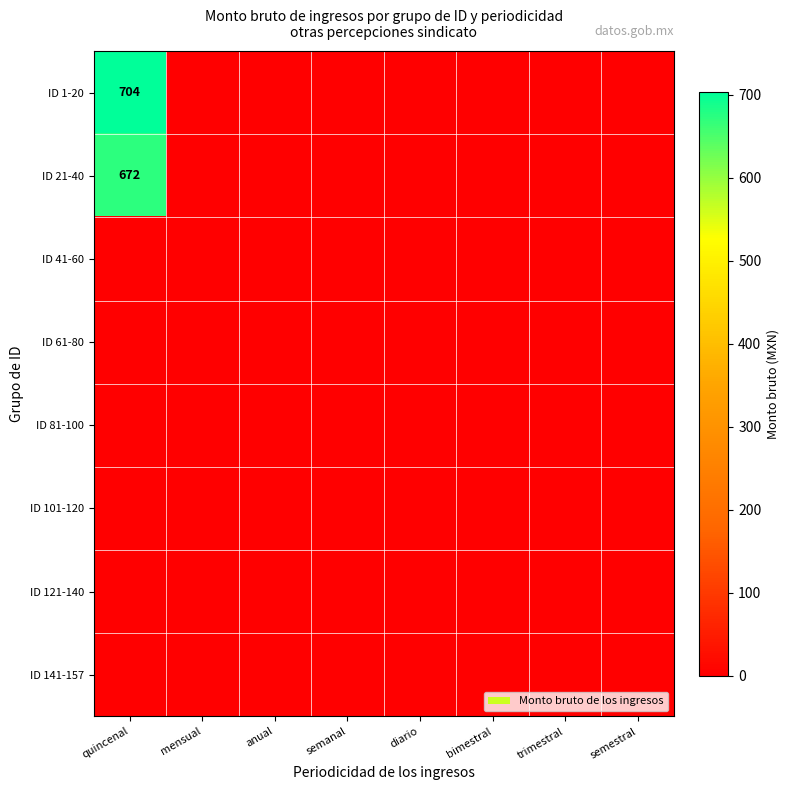

True or false: ID 21-40 has a value of 672 at quincenal.

True